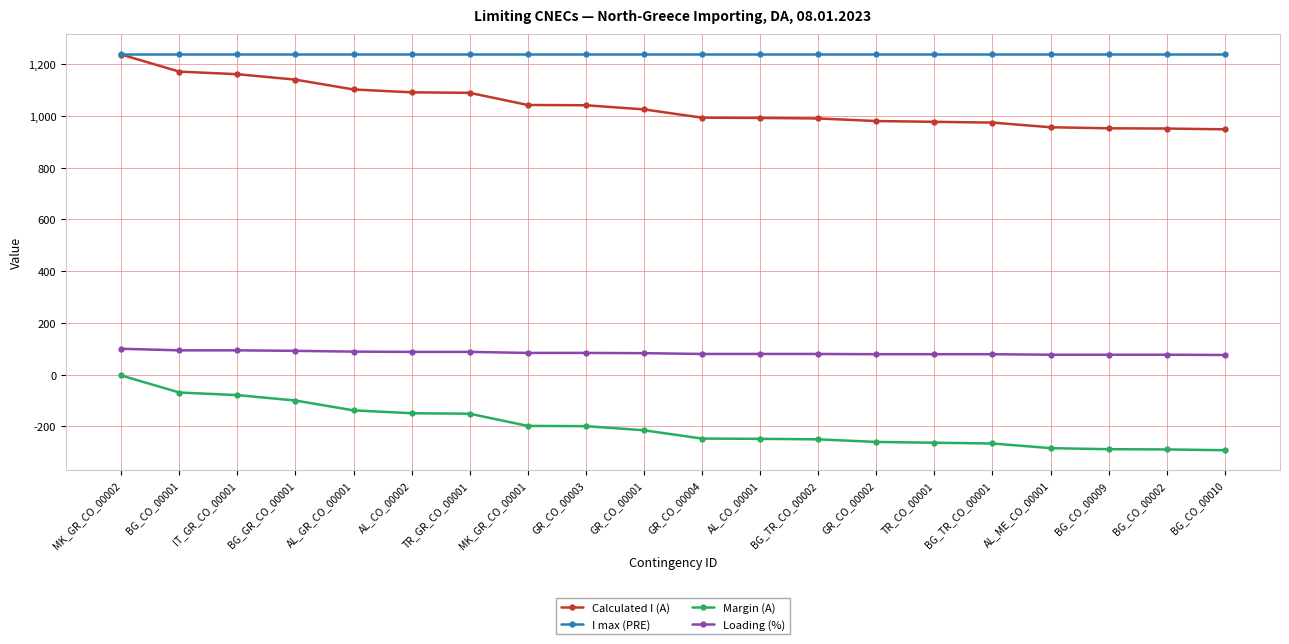

What is the highest value of the I max (PRE) series?

1240